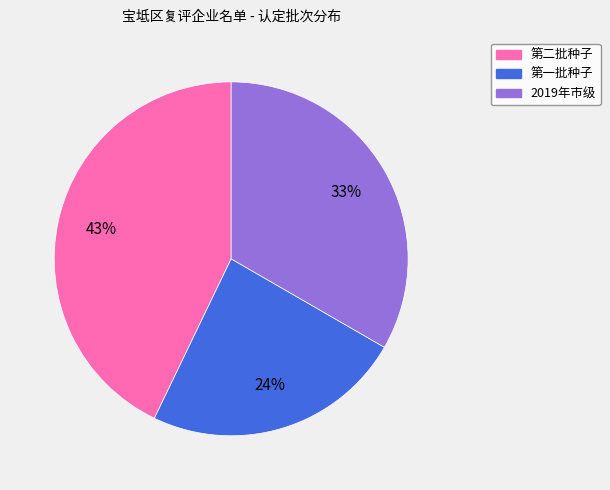

To the nearest percent, what percentage of the pie is 第二批种子?

43%